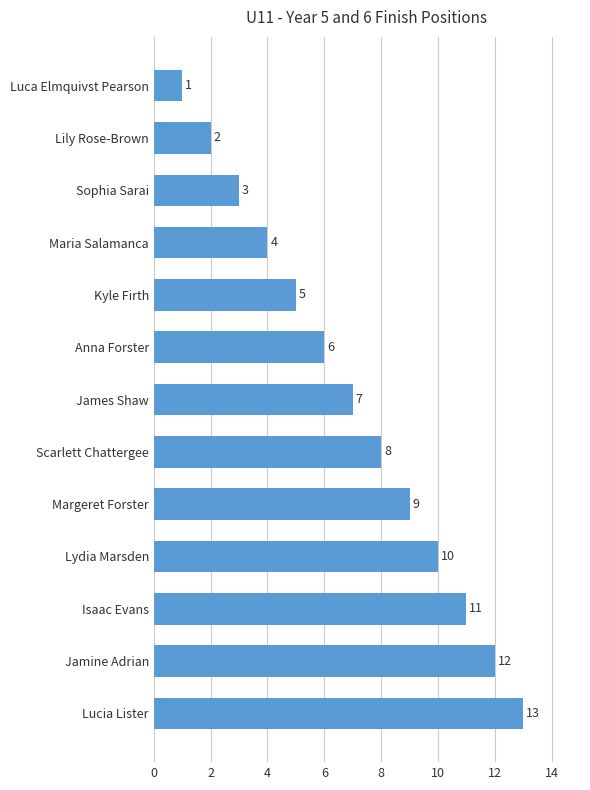

Is it true that the value at Scarlett Chattergee is 13?

False